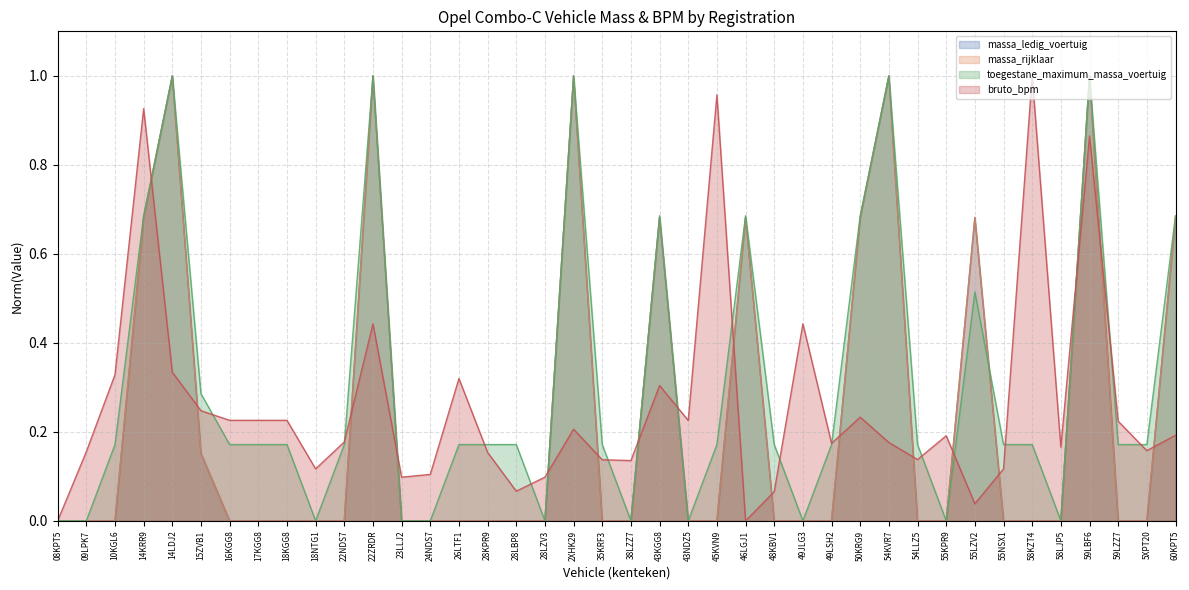

What is the difference between the second highest and second lowest values in the toegestane_maximum_massa_voertuig series?

1.0